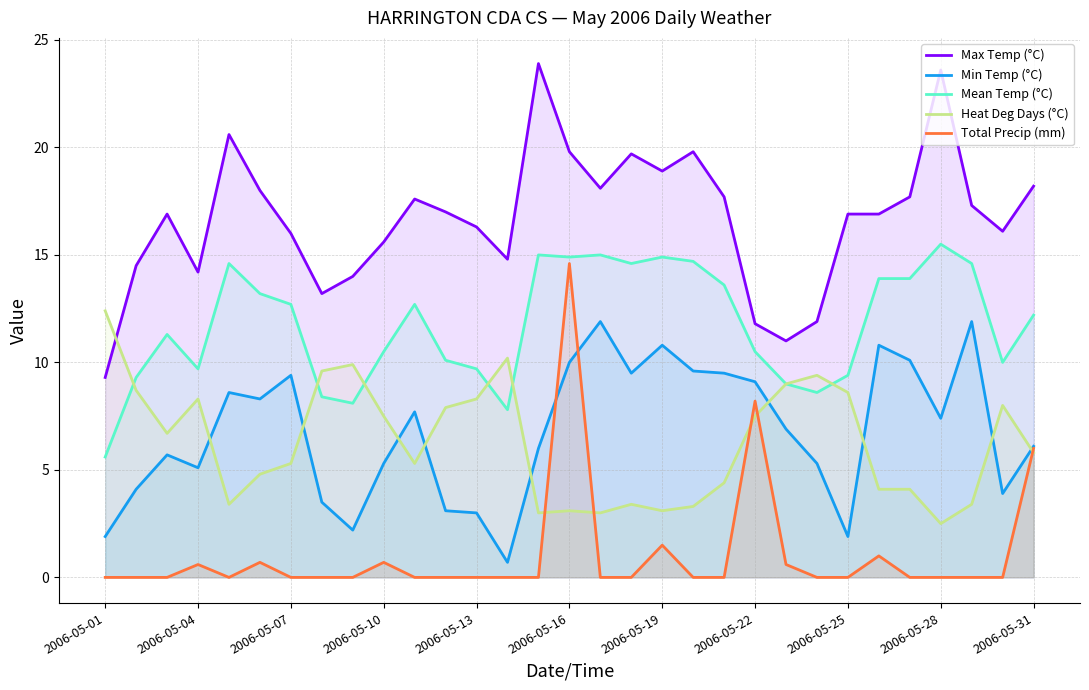

True or false: Max Temp (°C) and Min Temp (°C) cross at least once.

False